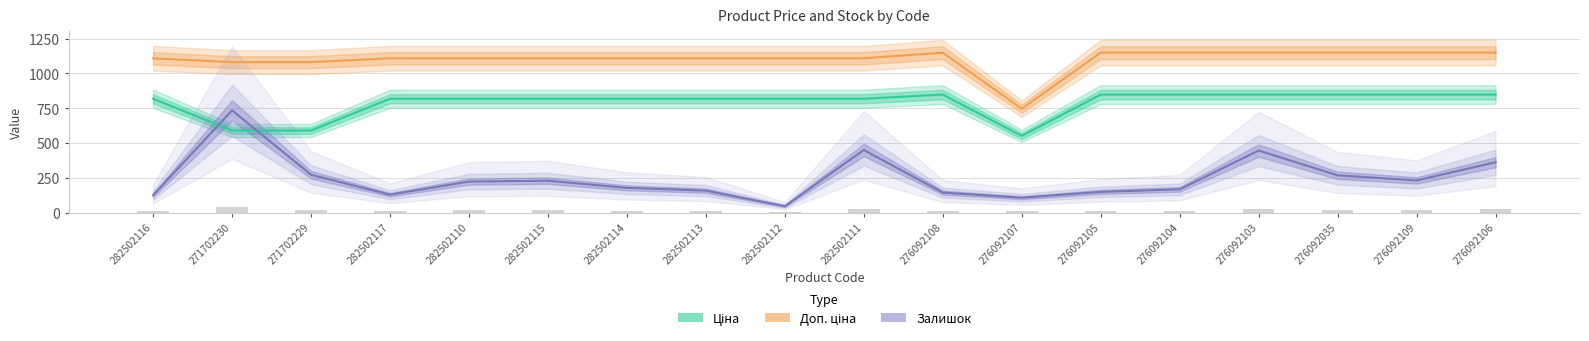

At 282502113, list the series in order from smallest to largest.

Залишок, Ціна, Доп. ціна